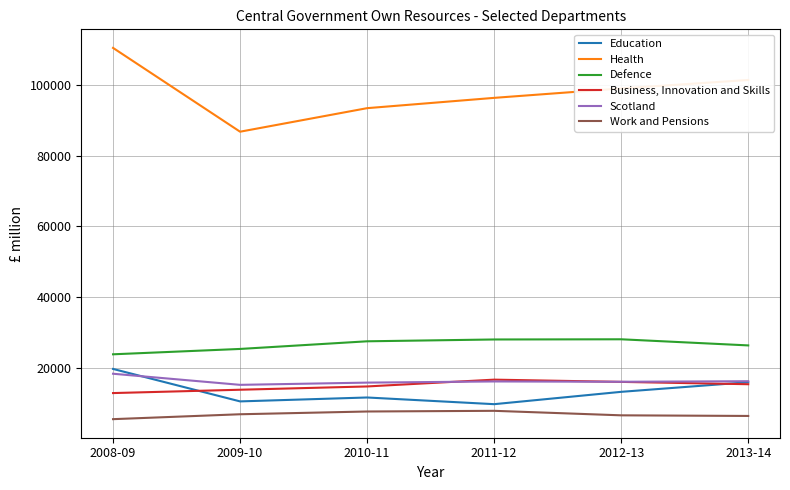

What is the maximum value shown in the chart?

110372